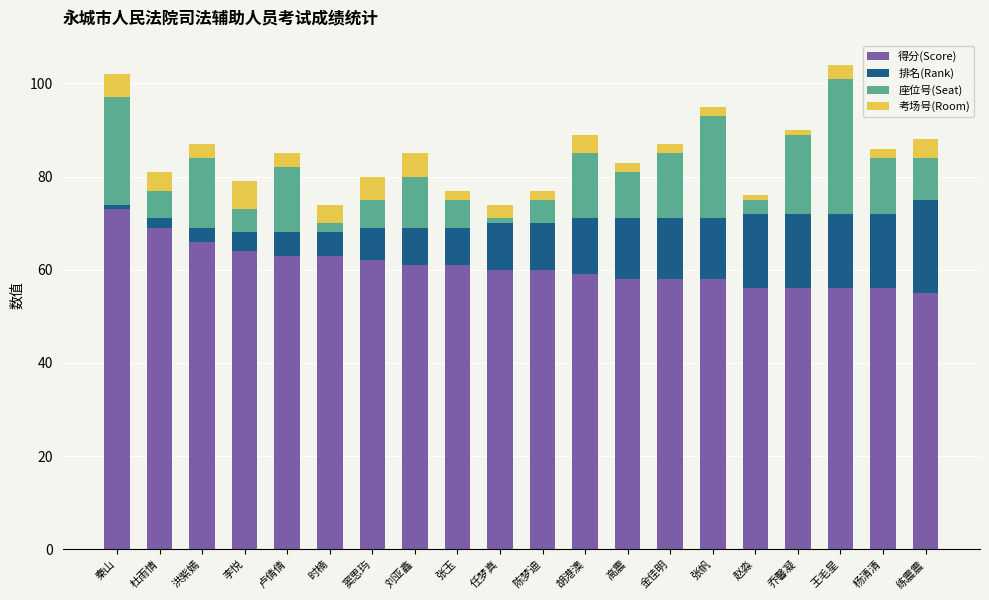

What is the total value across all series at 胡港澳?

89